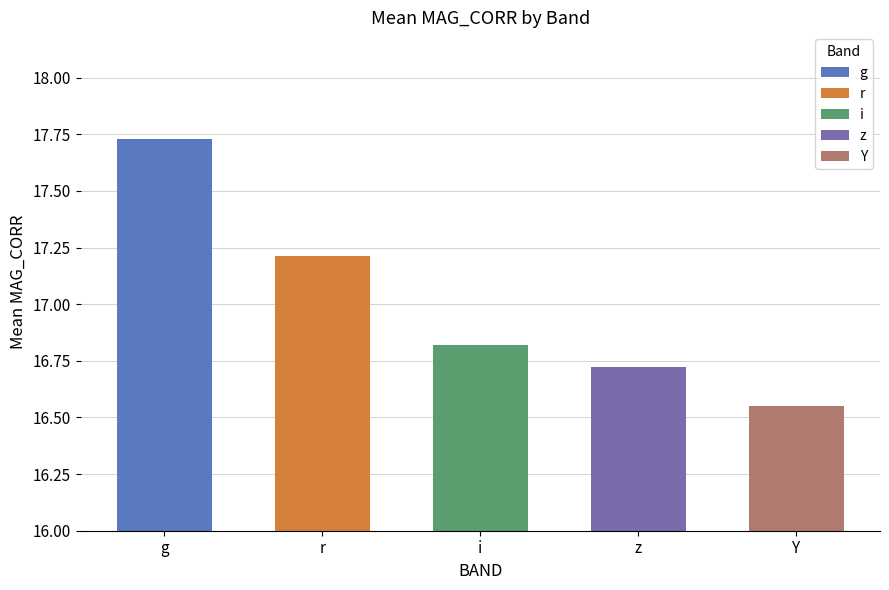

List the labels in order of value, largest first.

g, r, i, z, Y